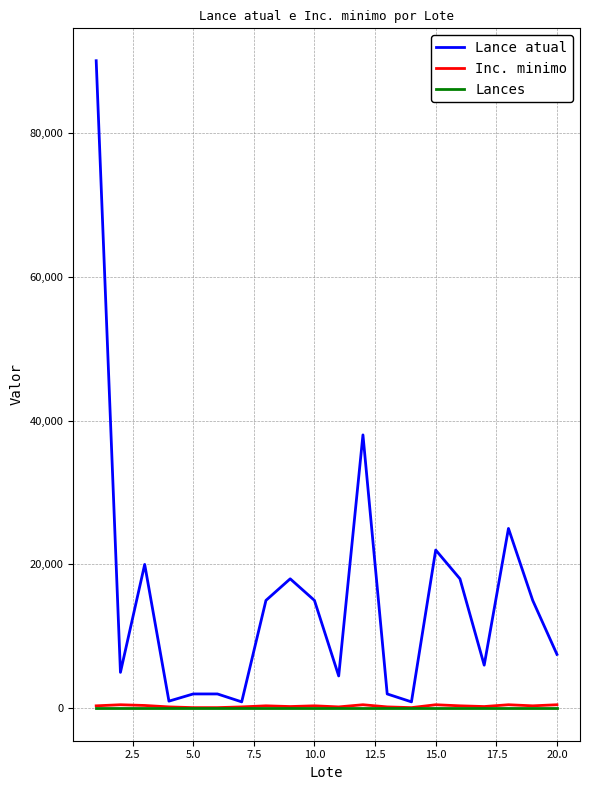

Count the number of data series in this chart.

3